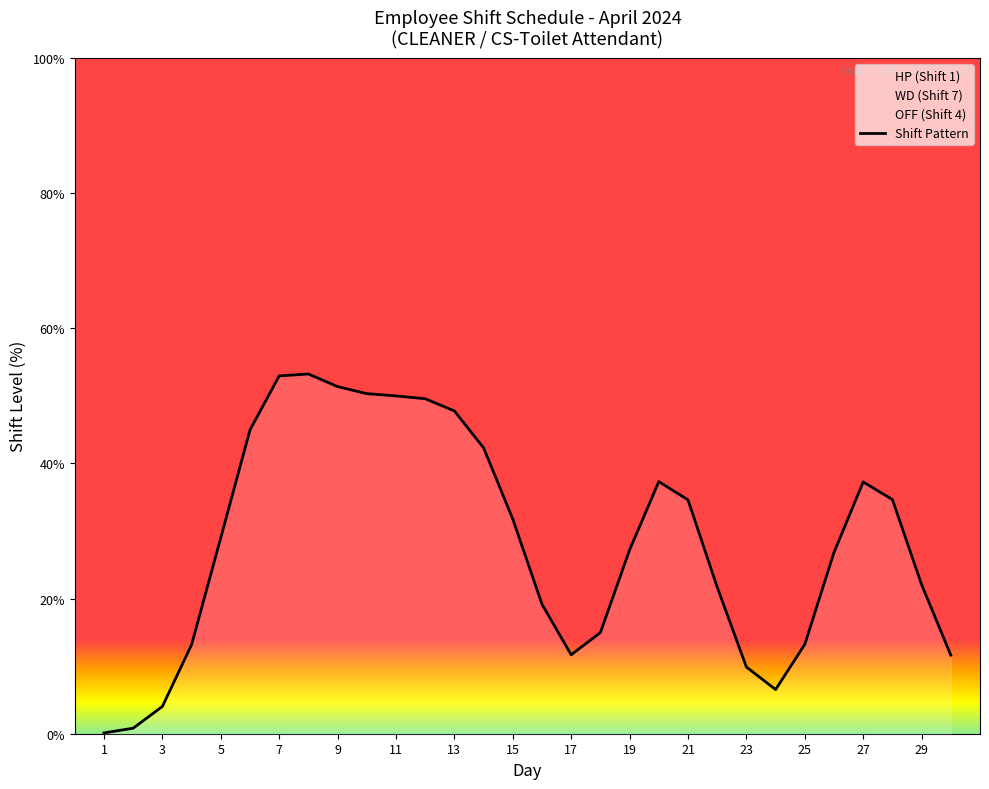

True or false: Shift Pattern has a value of 31.0 at 29.

False